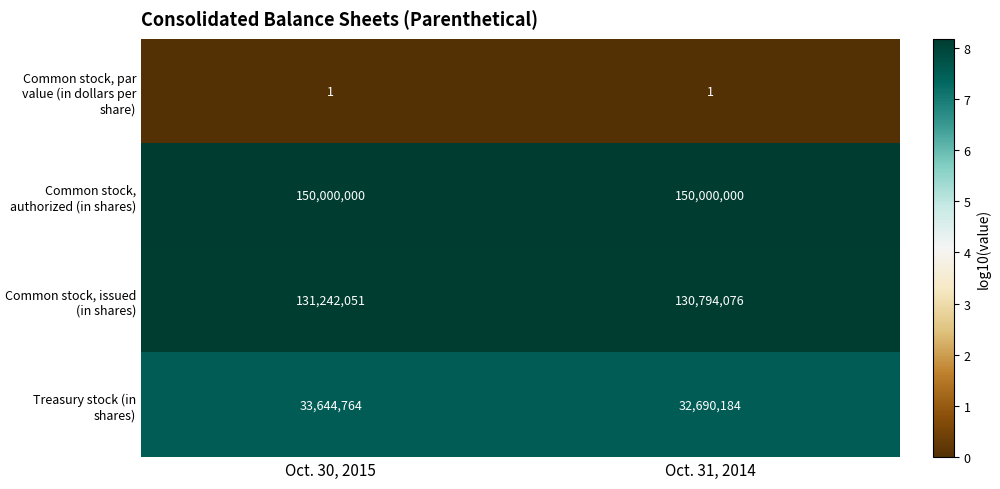

Reading left to right, list all the values displayed in this chart.

Common stock, par value (in dollars per share): 1	1
Common stock, authorized (in shares): 150000000	150000000
Common stock, issued (in shares): 131242051	130794076
Treasury stock (in shares): 33644764	32690184